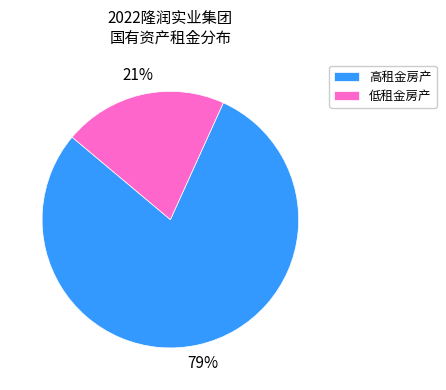

Does 高租金房产 account for over 50% of the chart?

Yes